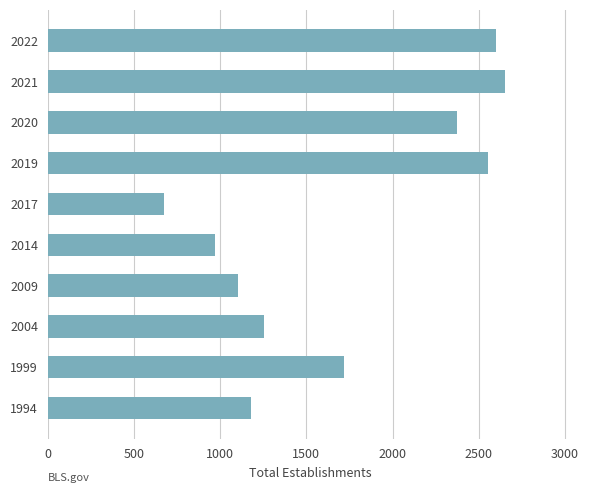

At which label is the value closest to 1660?

1999